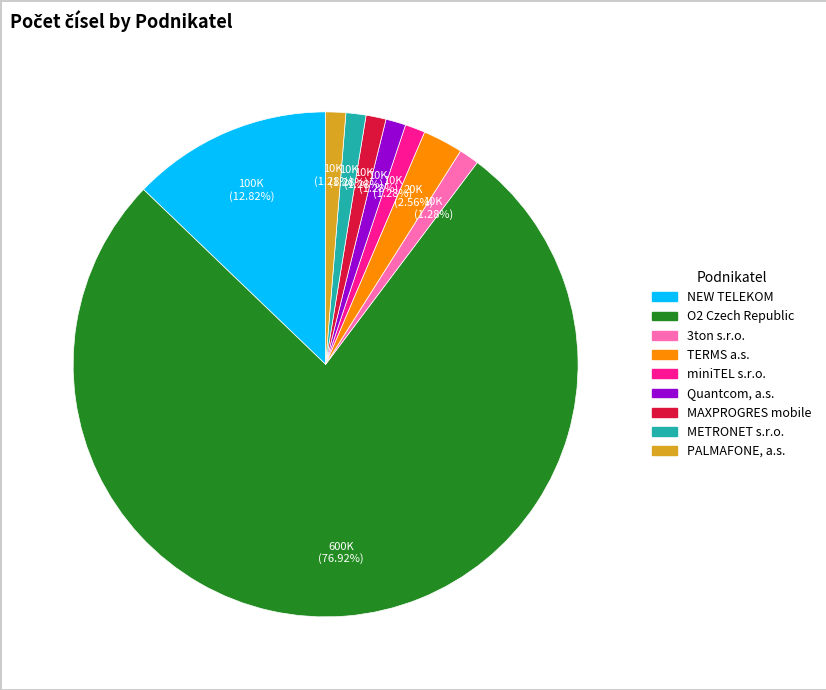

Is there a majority slice in this chart?

Yes